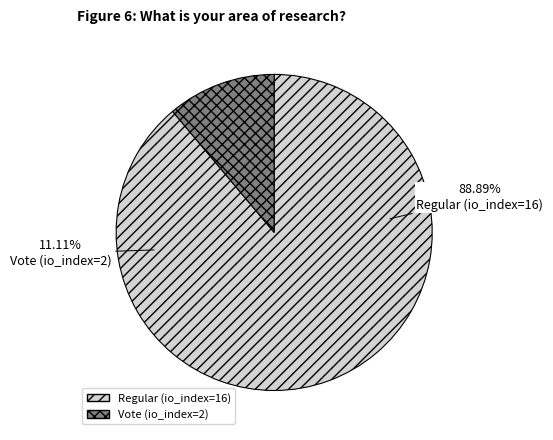

Between Vote (io_index=2) and Regular (io_index=16), which is larger?

Regular (io_index=16)